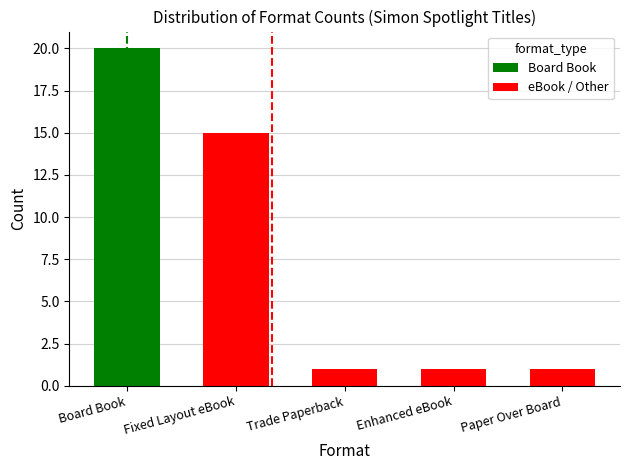

What is the sum of all eBook / Other values?

18